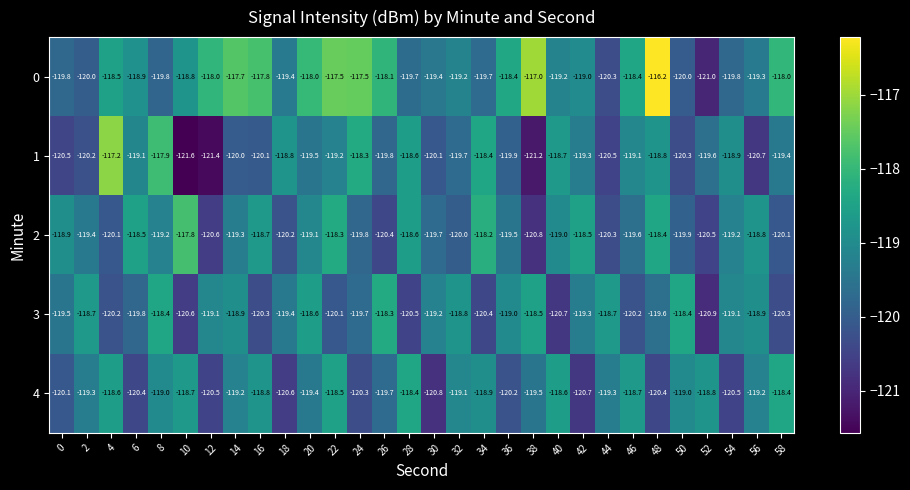

What is the difference between the maximum and minimum values in the 0 series?

4.8